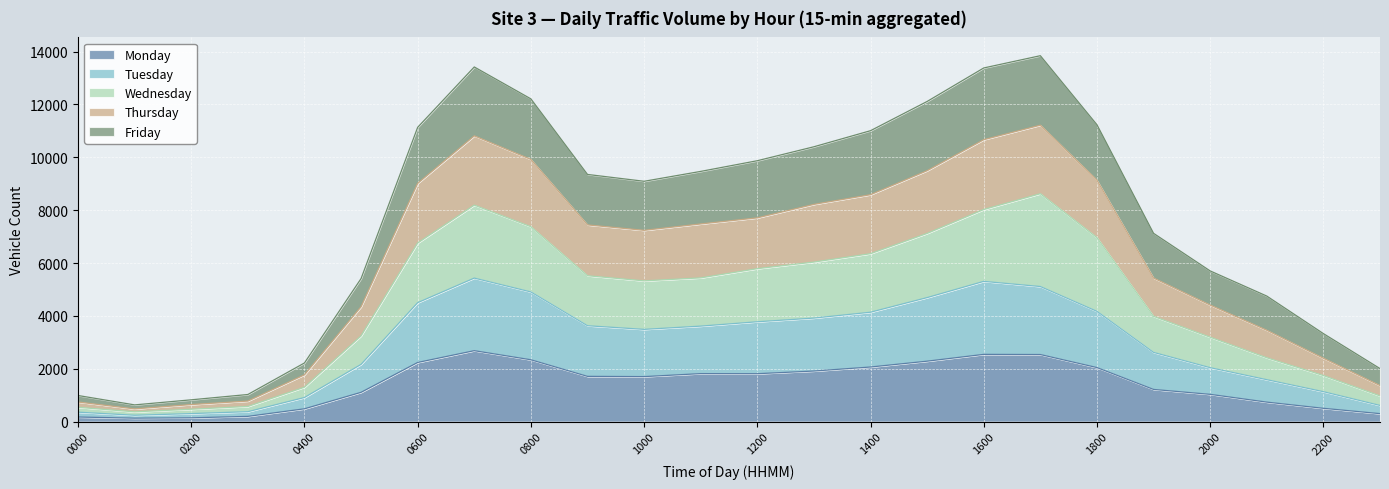

The Monday series shows 1032 at 2000. True or false?

True